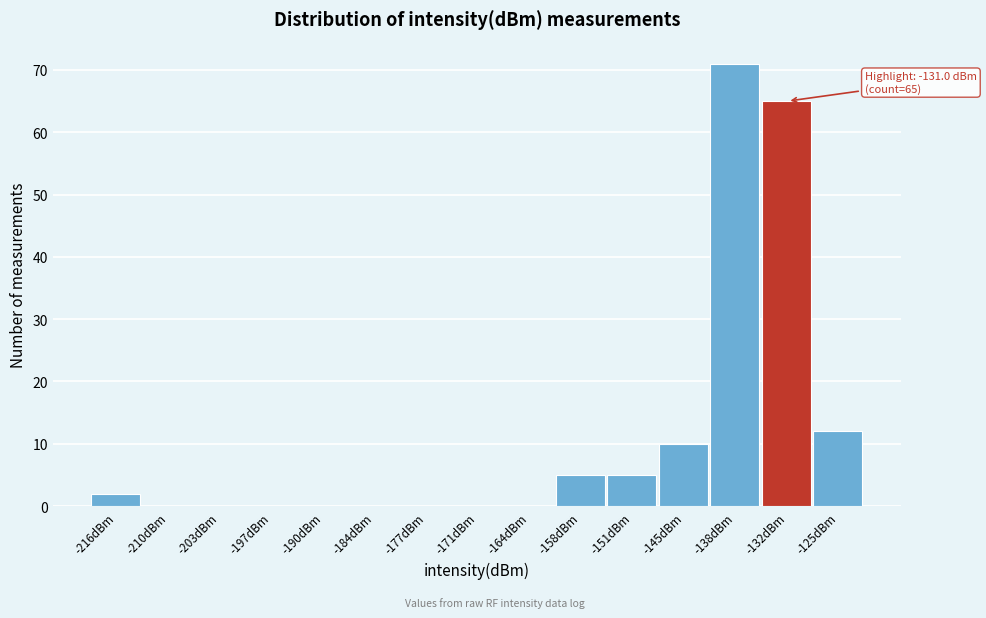

Reading left to right, extract all data points from this chart.

-216dBm=2	-210dBm=0	-203dBm=0	-197dBm=0	-190dBm=0	-184dBm=0	-177dBm=0	-171dBm=0	-164dBm=0	-158dBm=5	-151dBm=5	-145dBm=10	-138dBm=71	-132dBm=65	-125dBm=12